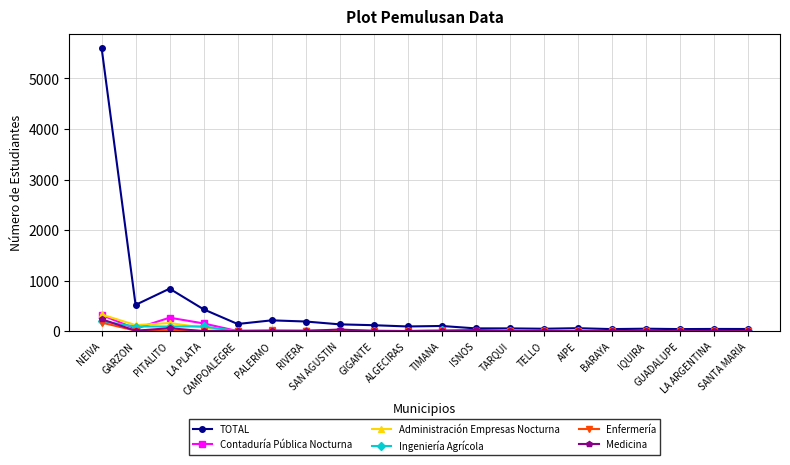

How many lines are shown in the chart?

6